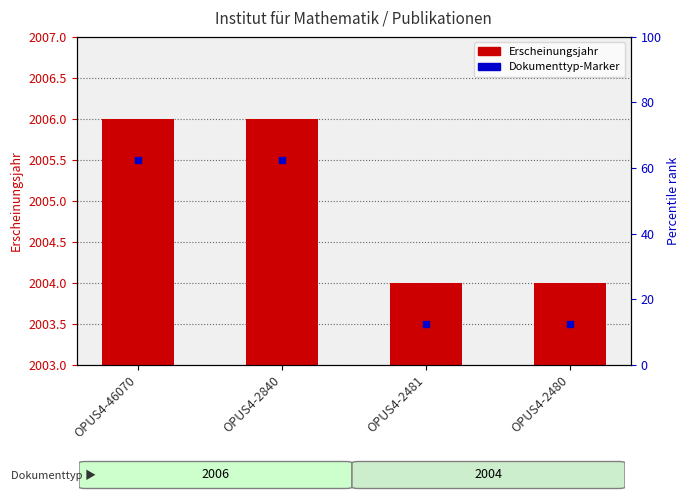

Reading left to right, list all the values displayed in this chart.

2006	2006	2004	2004